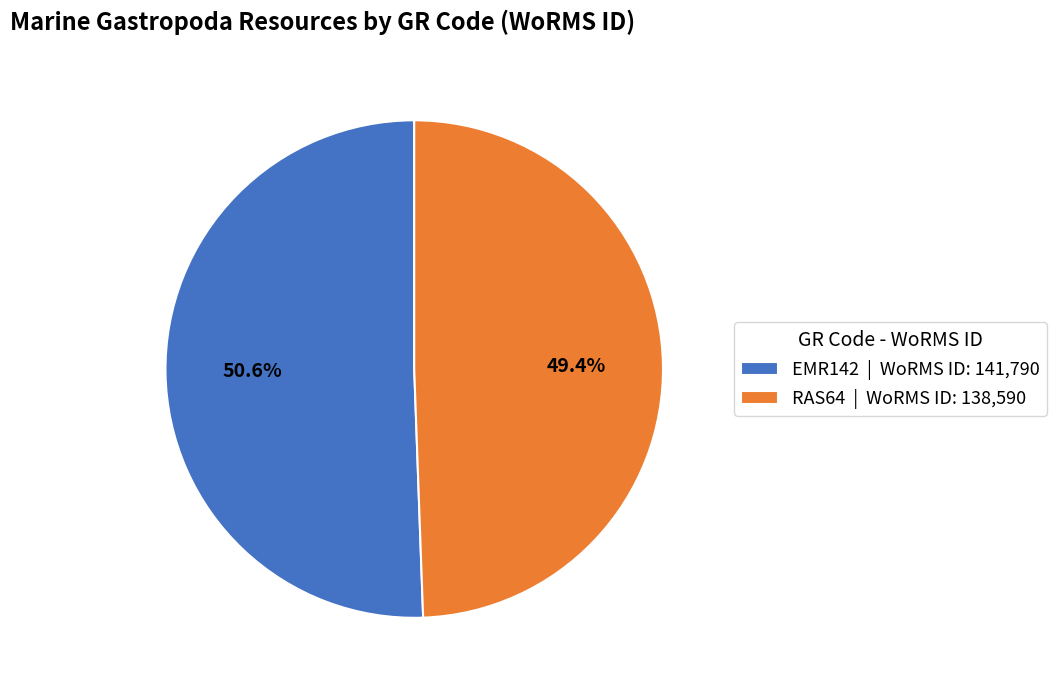

How many slices are in this pie chart?

2